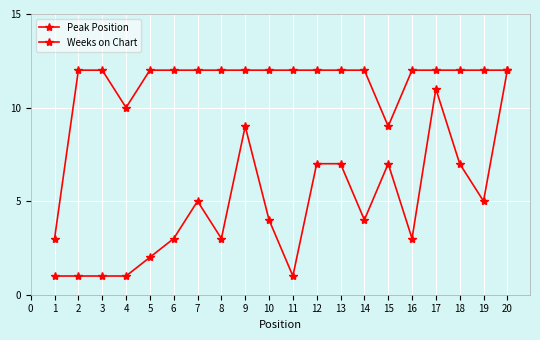

How many lines are shown in the chart?

2